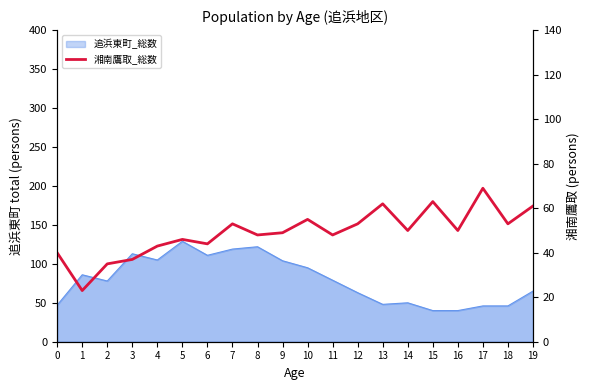

The value at 3 is 16. True or false?

False